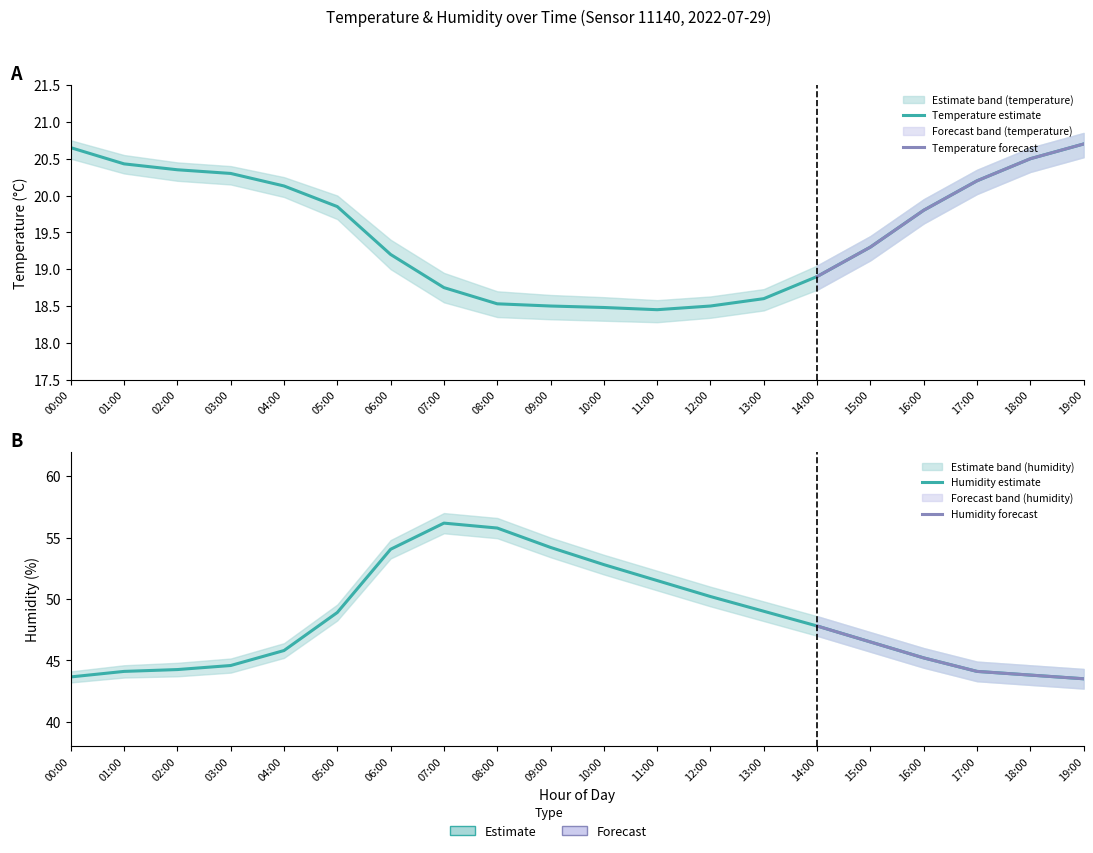

Which series has the largest total across all categories?

humidity_upper